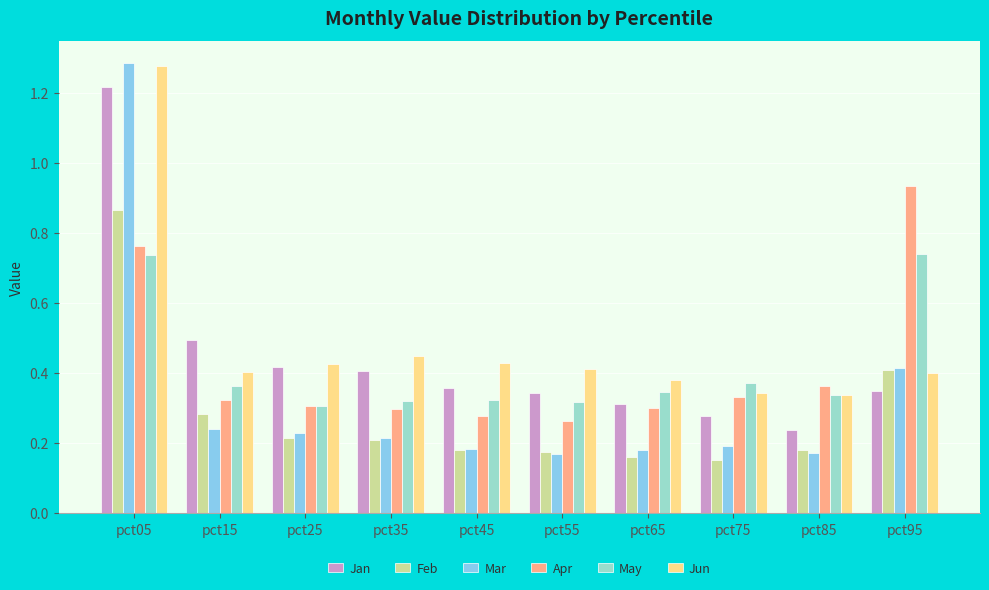

Which category has the highest value across all series?

pct05